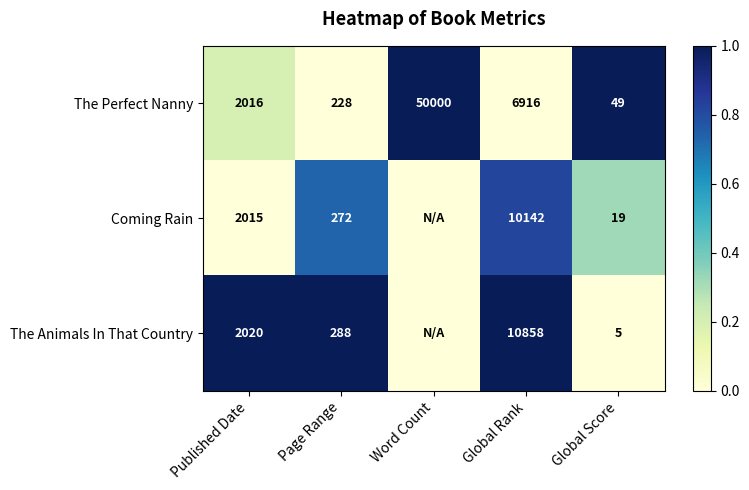

What is the total value across all series at Page Range?

788